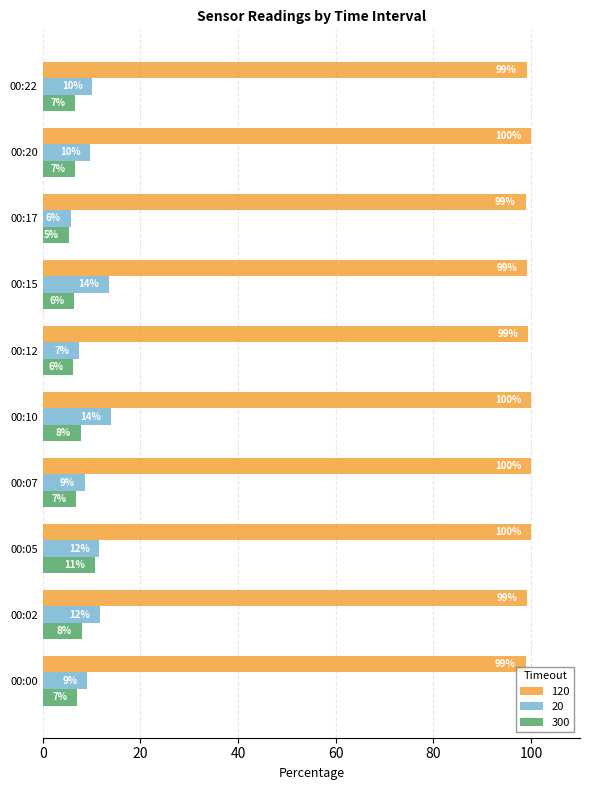

What are all the series names shown in the legend?

120, 20, 300